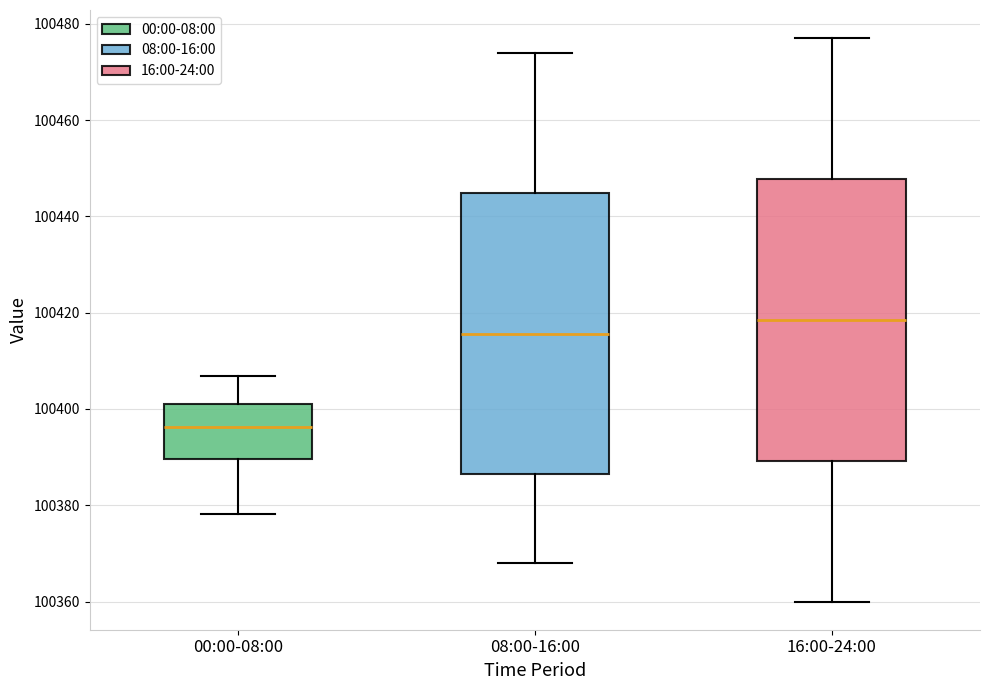

Reading left to right, read every box against the y-axis: the position of its median line, the range the box covers, and the ends of its whiskers. The values are not printed on the chart, so give them approximately, as read against the axis.

00:00-08:00: median 100396, box 100390 to 100402, whiskers 100378 to 100406
08:00-16:00: median 100416, box 100386 to 100444, whiskers 100368 to 100474
16:00-24:00: median 100418, box 100390 to 100448, whiskers 100360 to 100478